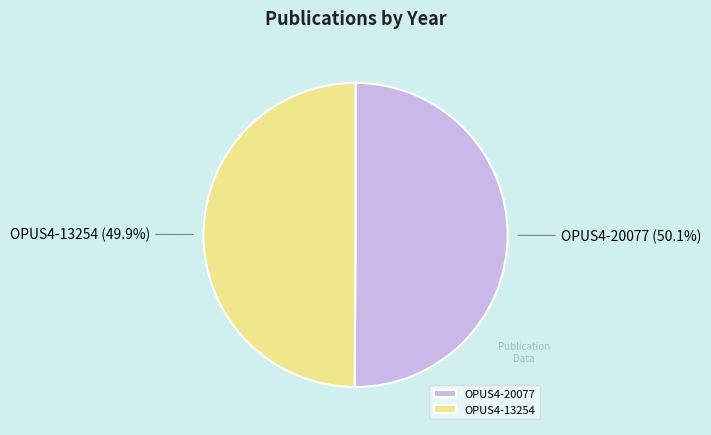

To the nearest percent, what portion does OPUS4-13254 represent?

50%